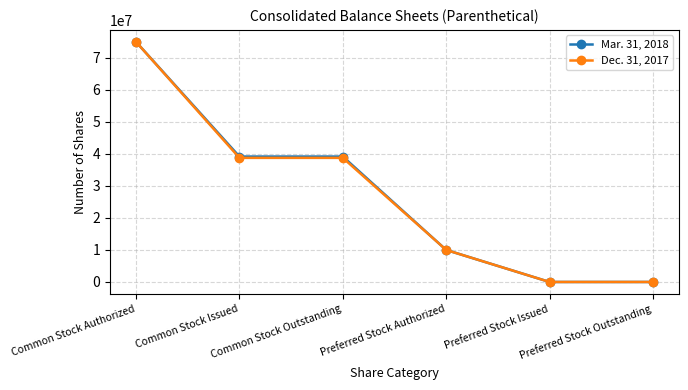

At which label does Mar. 31, 2018 first exceed 39181000?

Common Stock Authorized